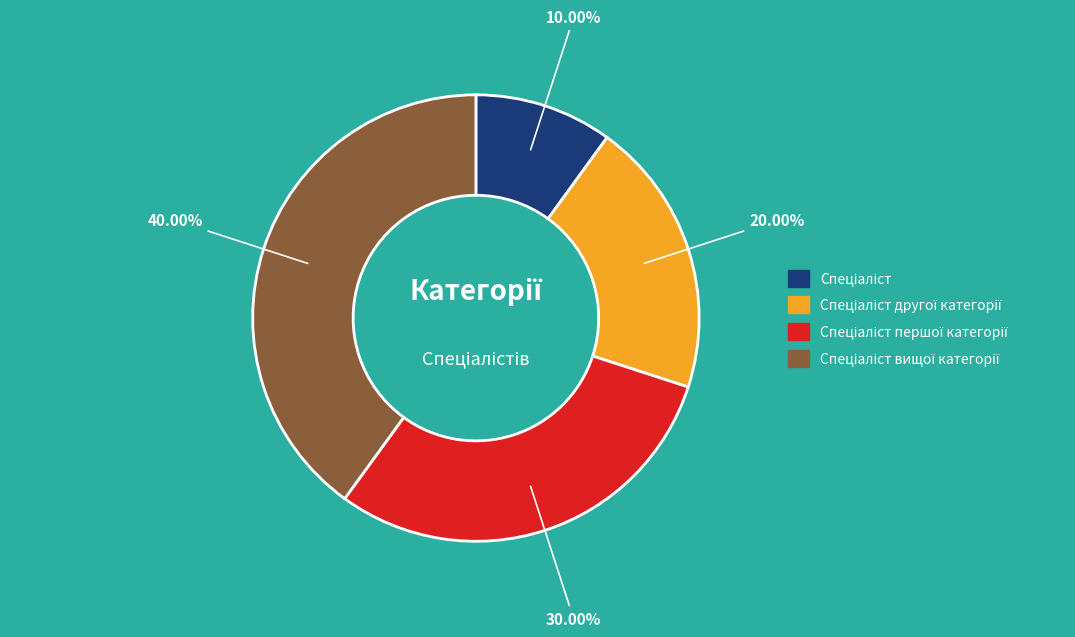

Is there any slice that represents more than half of the pie?

No